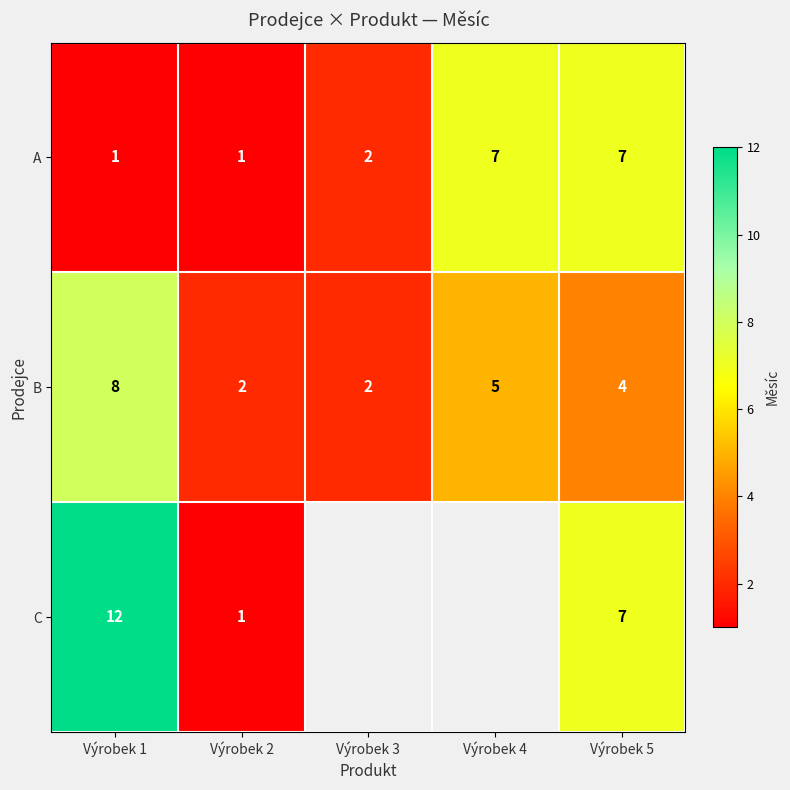

How many categories are shown in the chart?

5